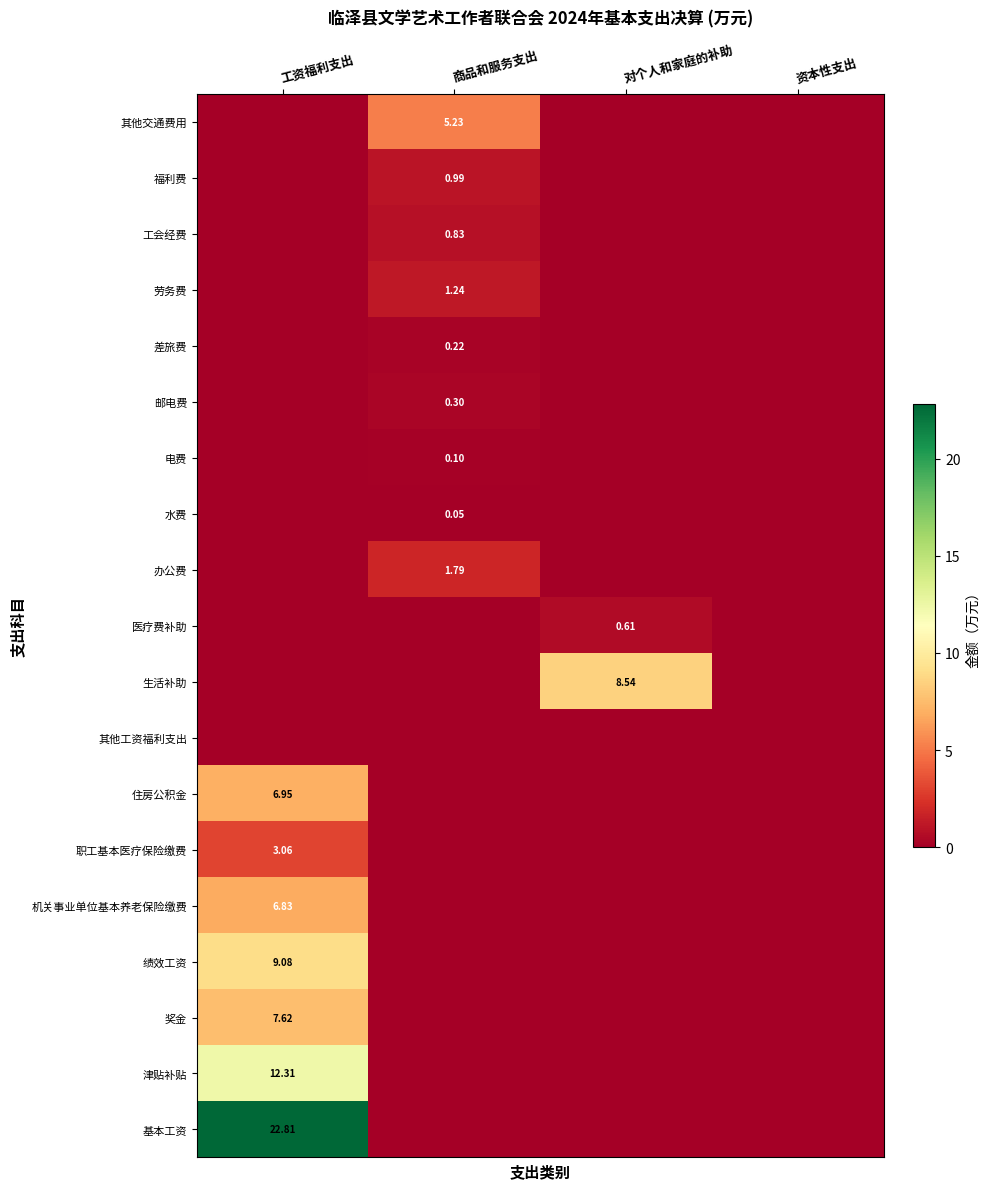

How many values in 基本工资 are above zero?

1